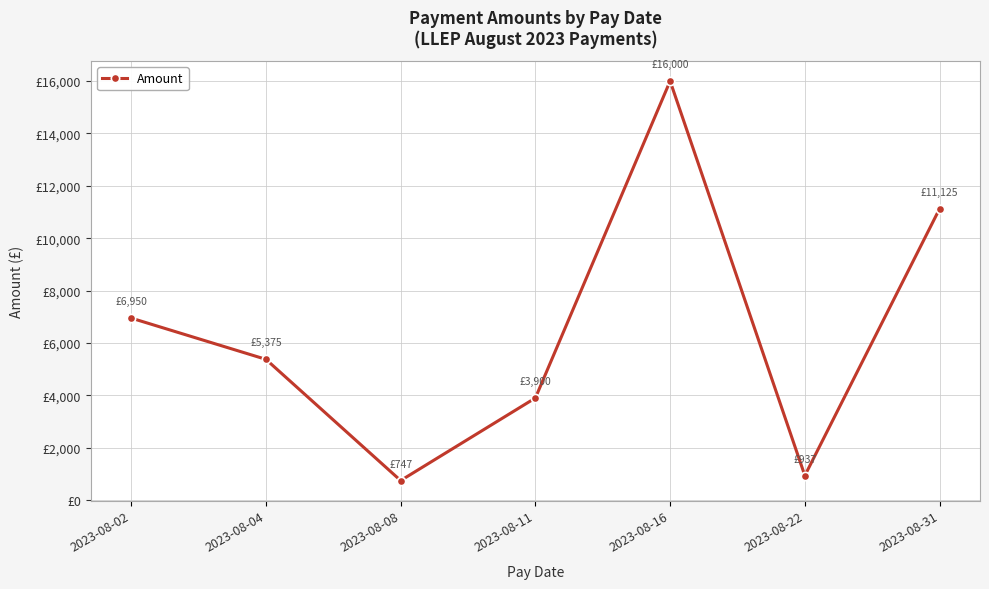

What is the value of the 1st point from the left?

6950